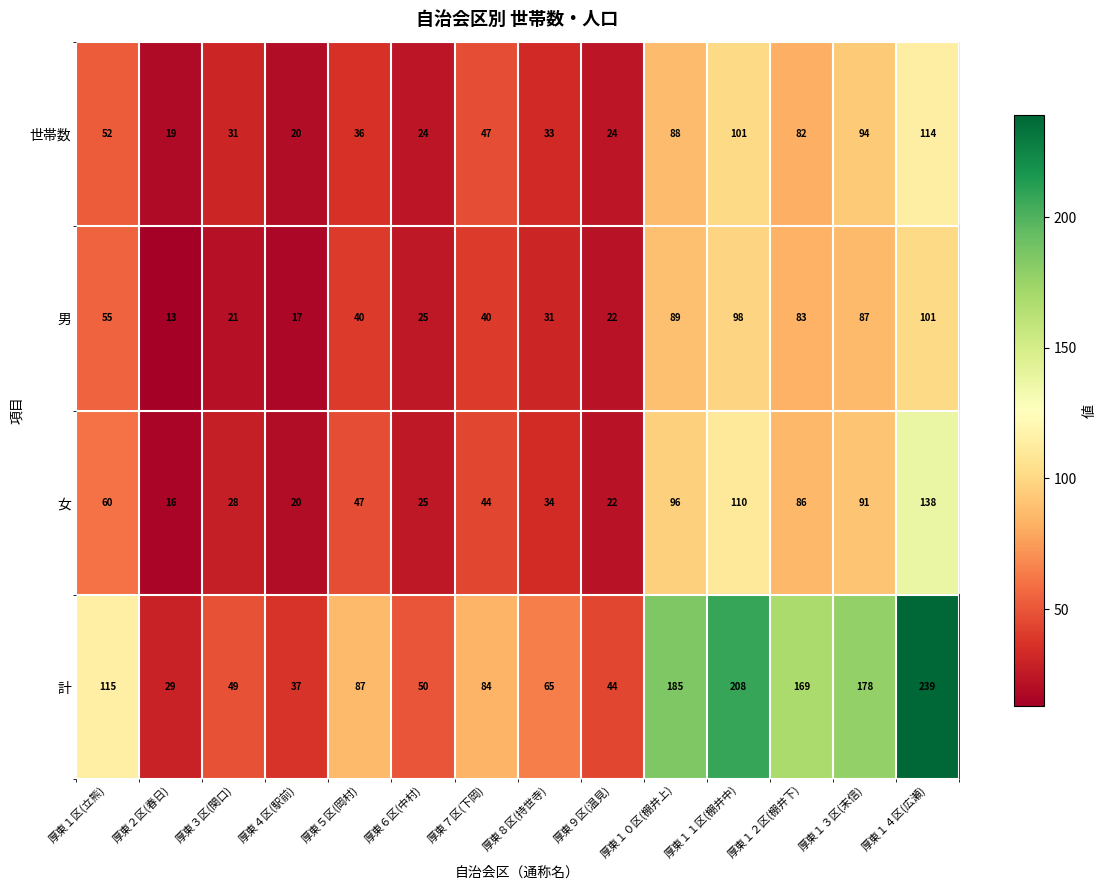

How many values in the 世帯数 series are below 47?

7